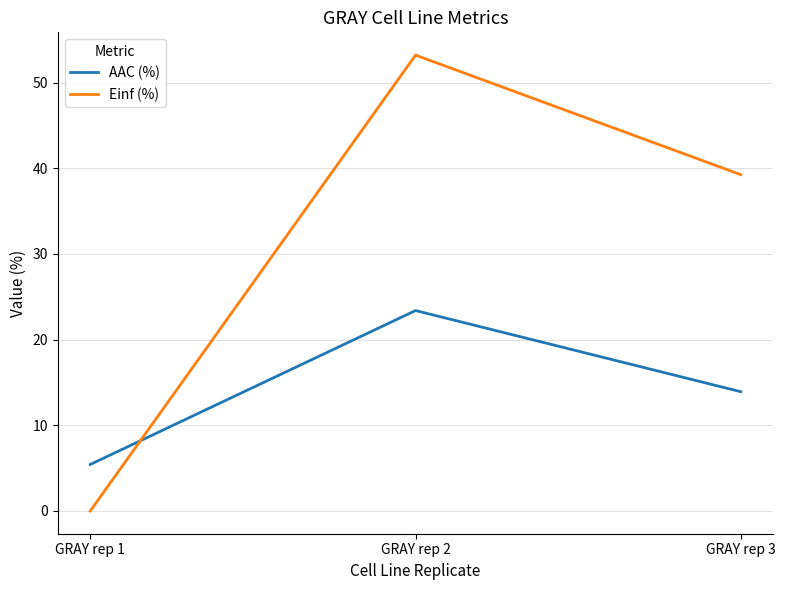

What is the maximum value for Einf (%)?

53.2